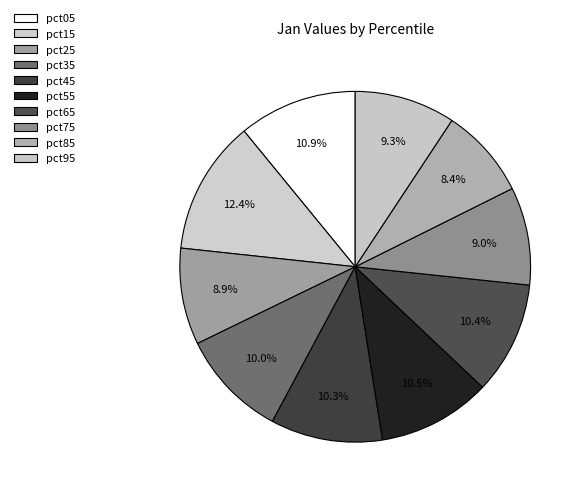

To the nearest percent, what portion does pct45 represent?

10%